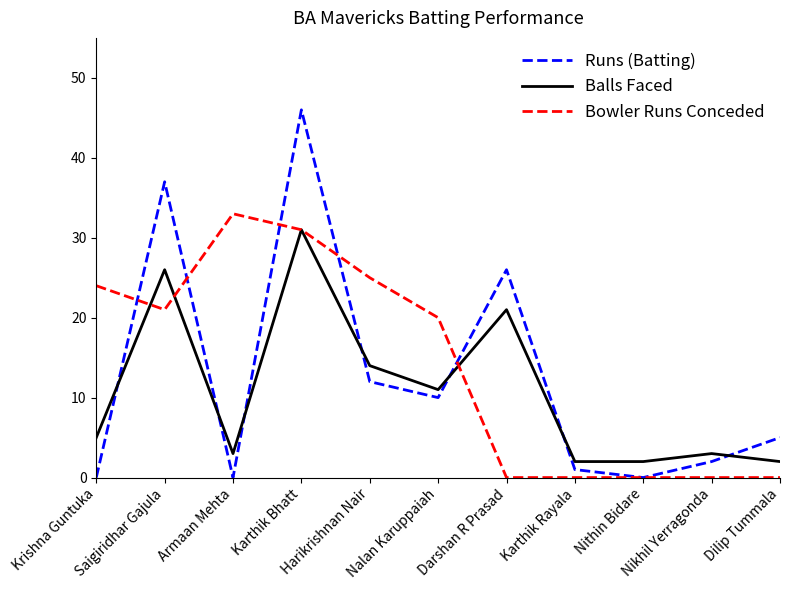

Which label corresponds to the largest value in the chart?

Karthik Bhatt